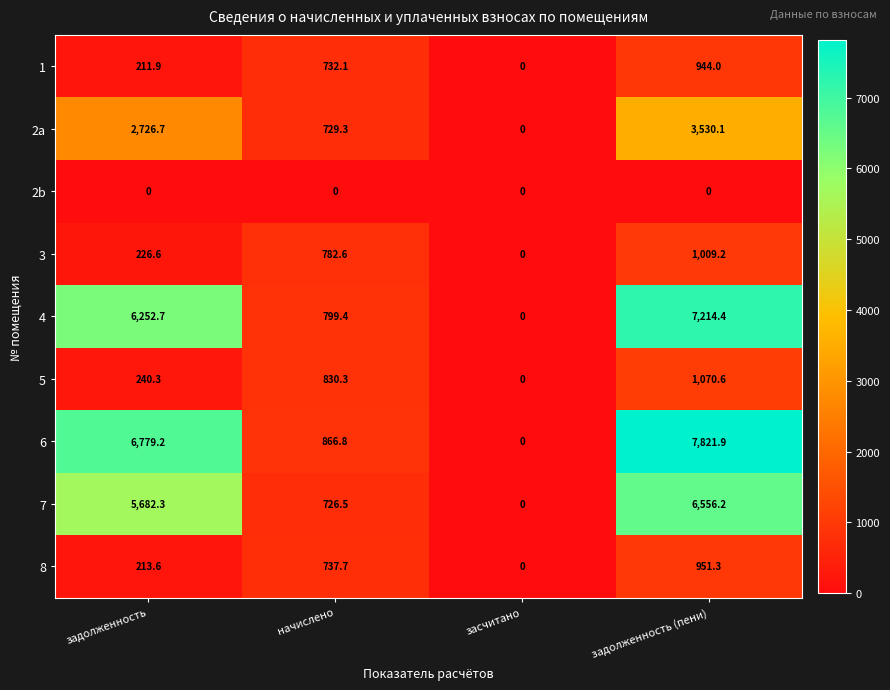

How many series are shown in this chart?

9